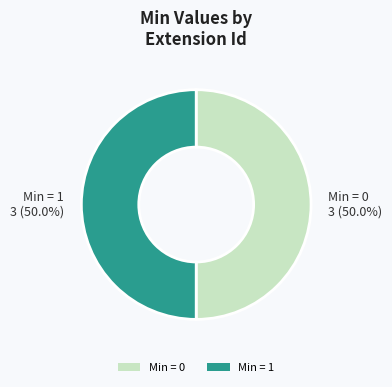

To the nearest percent, what is the average slice percentage?

50%